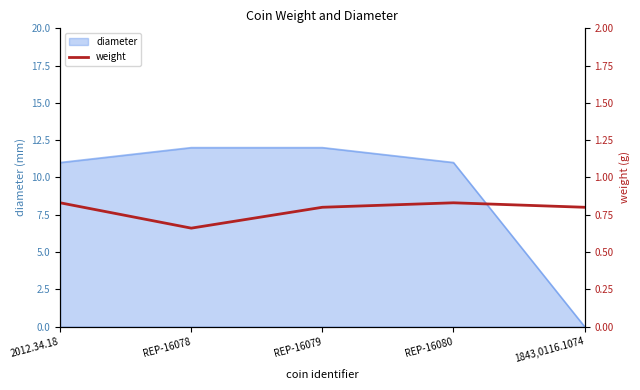

Is it true that the value at 2012.34.18 is 0.8?

True